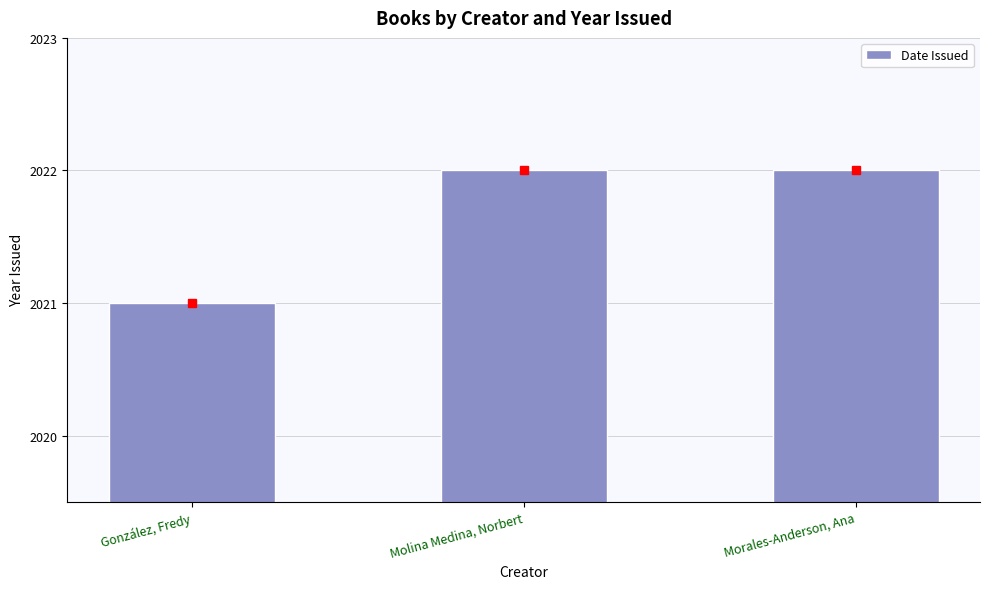

Reading left to right, extract all data points from this chart.

2021	2022	2022